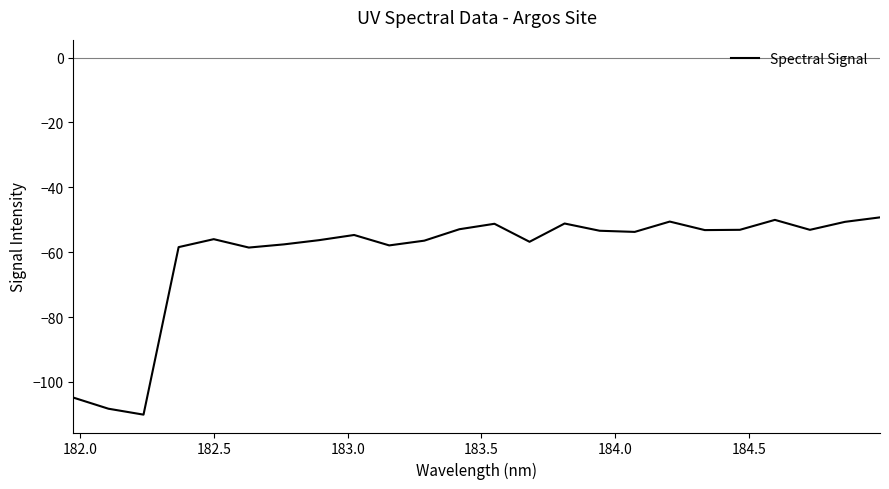

What is the greatest value displayed?

-49.3